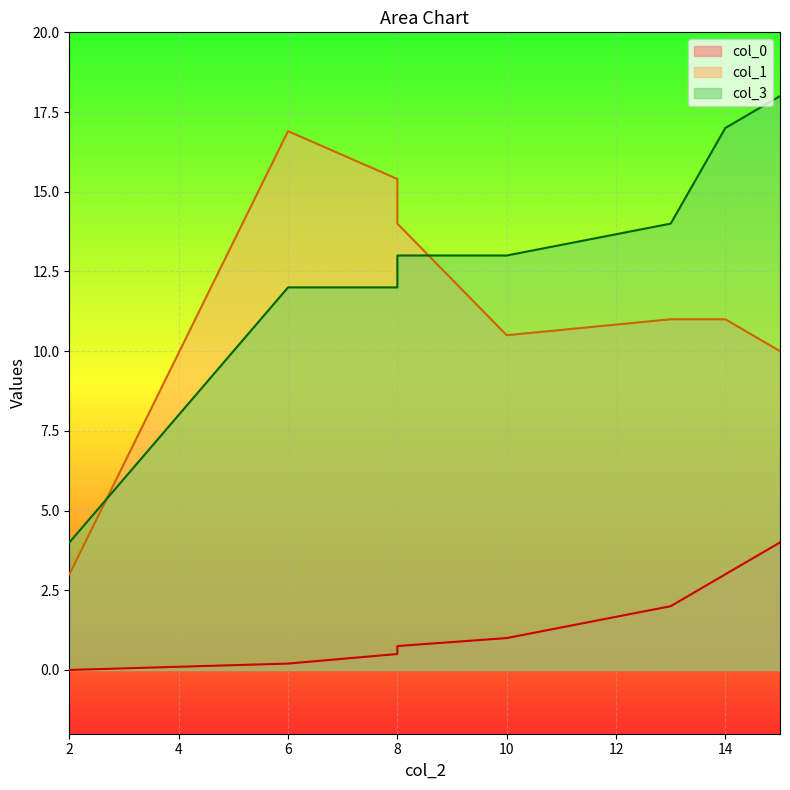

Reading left to right, transcribe all the data shown in this chart.

col_0: 2=0.0	6=0.2	8=0.5	8=0.8	10=1.0	13=2.0	14=3.0	15=4.0
col_1: 2=3.0	6=16.9	8=15.4	8=14.0	10=10.5	13=11.0	14=11.0	15=10.0
col_3: 2=4.0	6=12.0	8=12.0	8=13.0	10=13.0	13=14.0	14=17.0	15=18.0